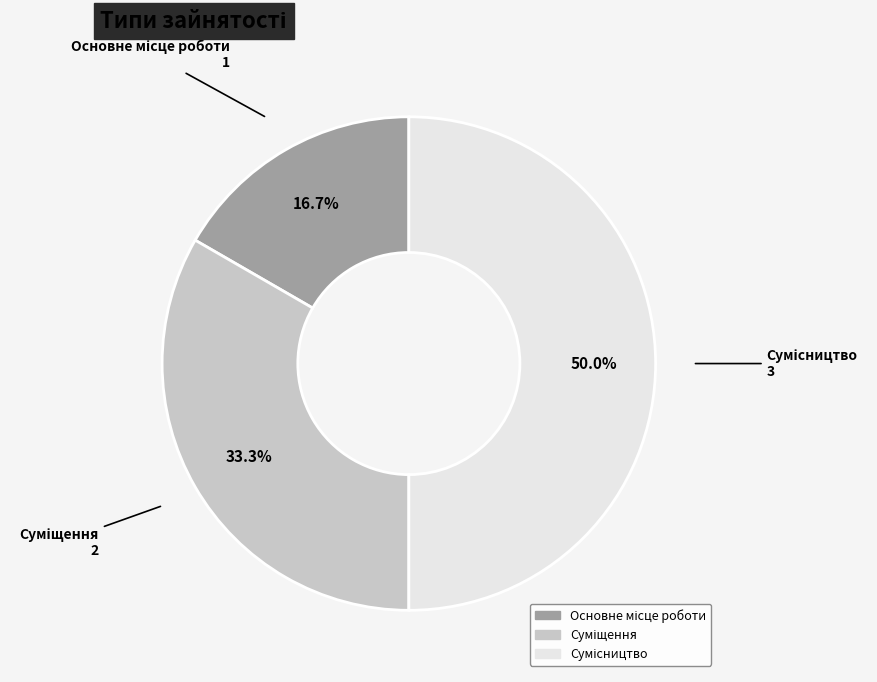

Count the number of slices in the pie.

3